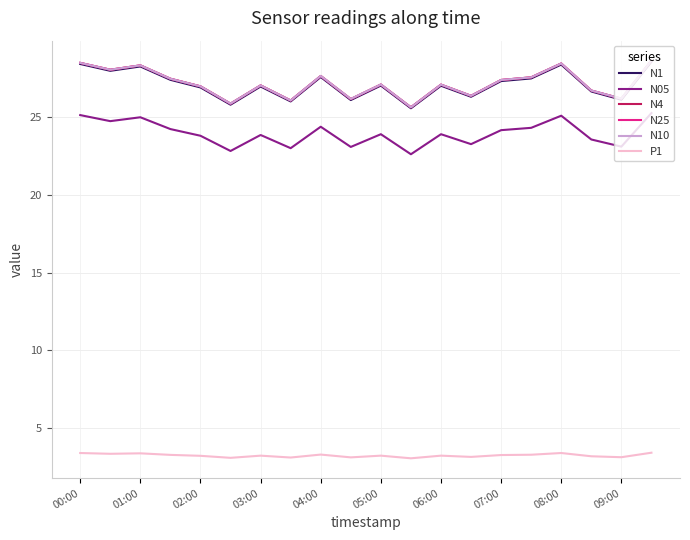

True or false: N4 and N05 intersect in this chart.

False